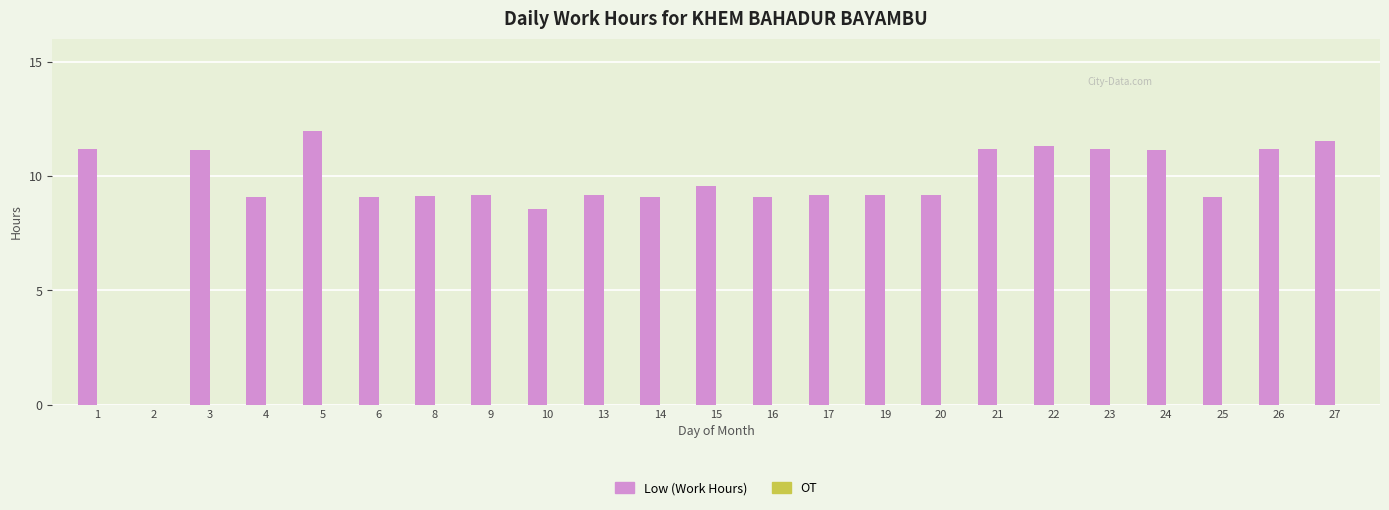

Between 4 and 5, which is larger?

5